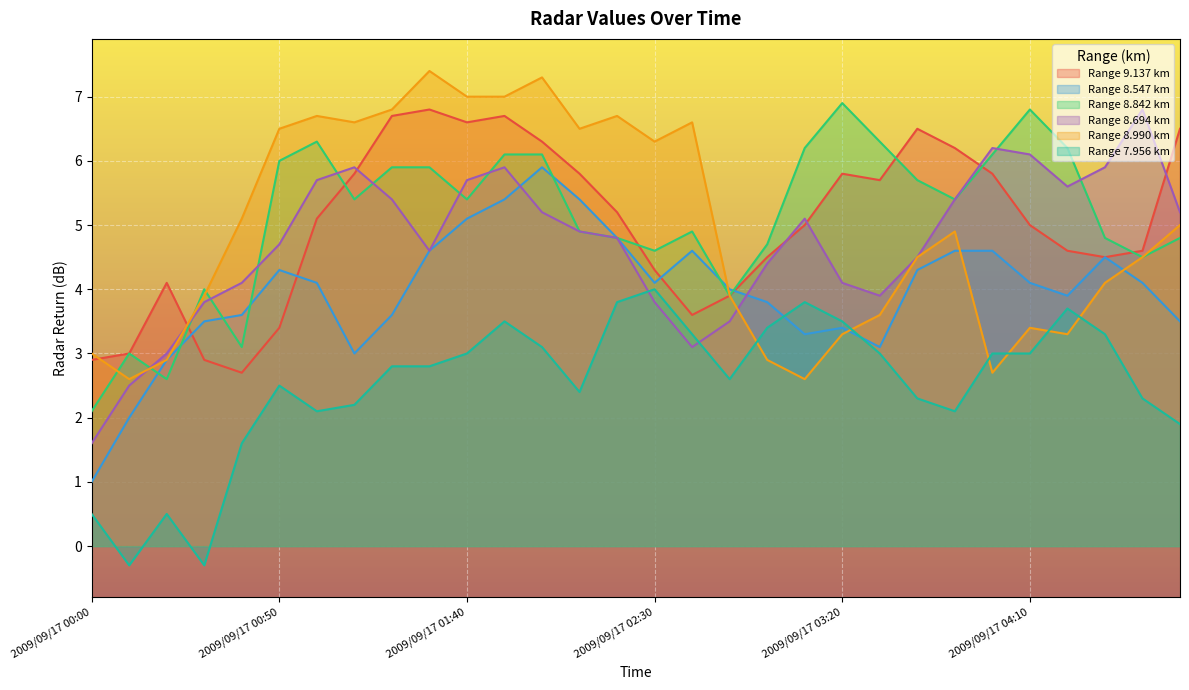

Reading right to left, what are all the values shown in this chart?

9.137: 6.5	4.6	4.5	4.6	5.0	5.8	6.2	6.5	5.7	5.8	5.0	4.5	3.9	3.6	4.3	5.2	5.8	6.3	6.7	6.6	6.8	6.7	5.8	5.1	3.4	2.7	2.9	4.1	3.0	2.9
8.547: 3.5	4.1	4.5	3.9	4.1	4.6	4.6	4.3	3.1	3.4	3.3	3.8	4.0	4.6	4.1	4.8	5.4	5.9	5.4	5.1	4.6	3.6	3.0	4.1	4.3	3.6	3.5	2.9	2.0	1.0
8.842: 4.8	4.5	4.8	6.2	6.8	6.1	5.4	5.7	6.3	6.9	6.2	4.7	3.9	4.9	4.6	4.8	4.9	6.1	6.1	5.4	5.9	5.9	5.4	6.3	6.0	3.1	4.0	2.6	3.0	2.1
8.694: 5.2	6.8	5.9	5.6	6.1	6.2	5.4	4.5	3.9	4.1	5.1	4.4	3.5	3.1	3.8	4.8	4.9	5.2	5.9	5.7	4.6	5.4	5.9	5.7	4.7	4.1	3.8	3.0	2.5	1.6
8.990: 5.0	4.5	4.1	3.3	3.4	2.7	4.9	4.5	3.6	3.3	2.6	2.9	3.9	6.6	6.3	6.7	6.5	7.3	7.0	7.0	7.4	6.8	6.6	6.7	6.5	5.1	3.9	2.9	2.6	3.0
7.956: 1.9	2.3	3.3	3.7	3.0	3.0	2.1	2.3	3.0	3.5	3.8	3.4	2.6	3.3	4.0	3.8	2.4	3.1	3.5	3.0	2.8	2.8	2.2	2.1	2.5	1.6	-0.3	0.5	-0.3	0.5